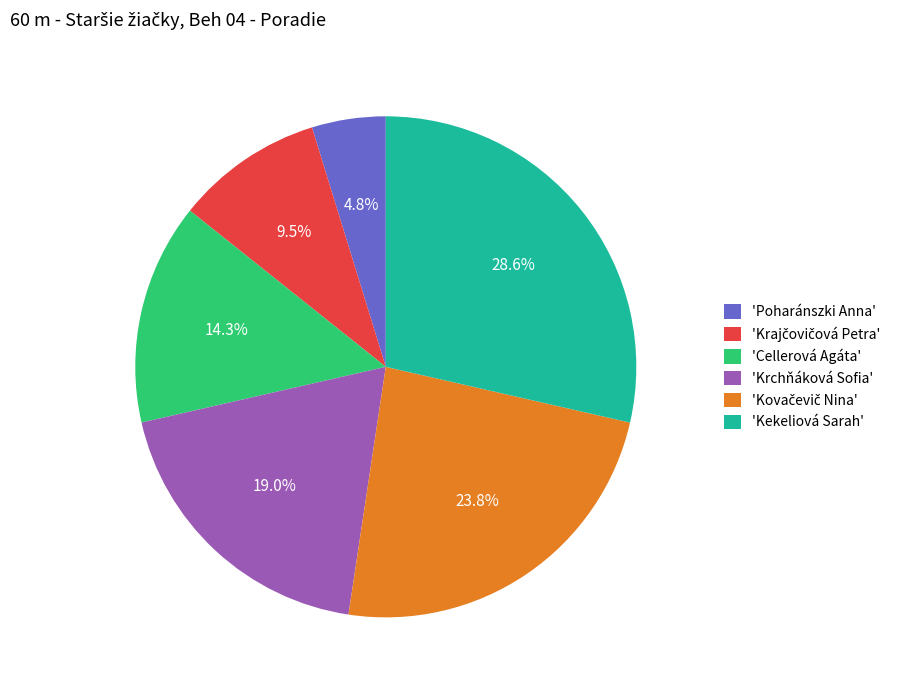

Between 'Krchňáková Sofia' and 'Cellerová Agáta', which is larger?

'Krchňáková Sofia'